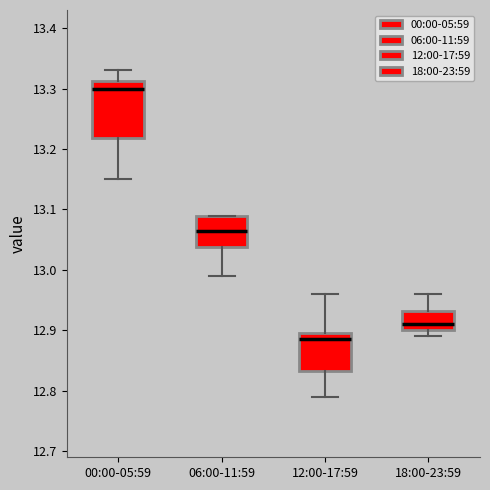

Reading left to right, read every box against the y-axis: the position of its median line, the range the box covers, and the ends of its whiskers. The values are not printed on the chart, so give them approximately, as read against the axis.

00:00-05:59: median 13.30, box 13.22 to 13.31, whiskers 13.15 to 13.33
06:00-11:59: median 13.07, box 13.04 to 13.09, whiskers 12.99 to 13.09
12:00-17:59: median 12.89, box 12.83 to 12.90, whiskers 12.79 to 12.96
18:00-23:59: median 12.91, box 12.90 to 12.93, whiskers 12.89 to 12.96